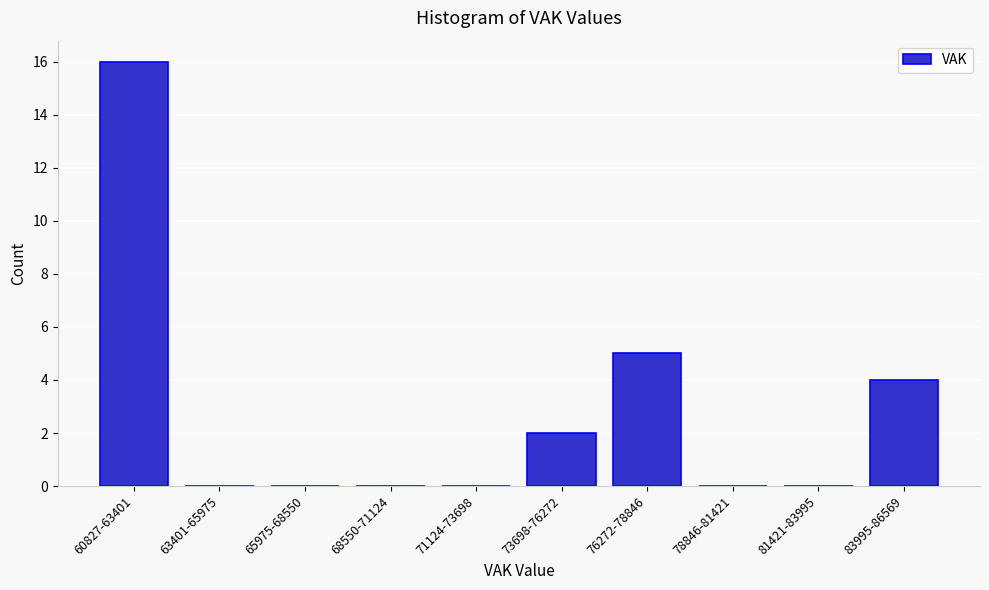

Reading left to right, extract all data points from this chart.

60827-63401=16	63401-65975=0	65975-68550=0	68550-71124=0	71124-73698=0	73698-76272=2	76272-78846=5	78846-81421=0	81421-83995=0	83995-86569=4